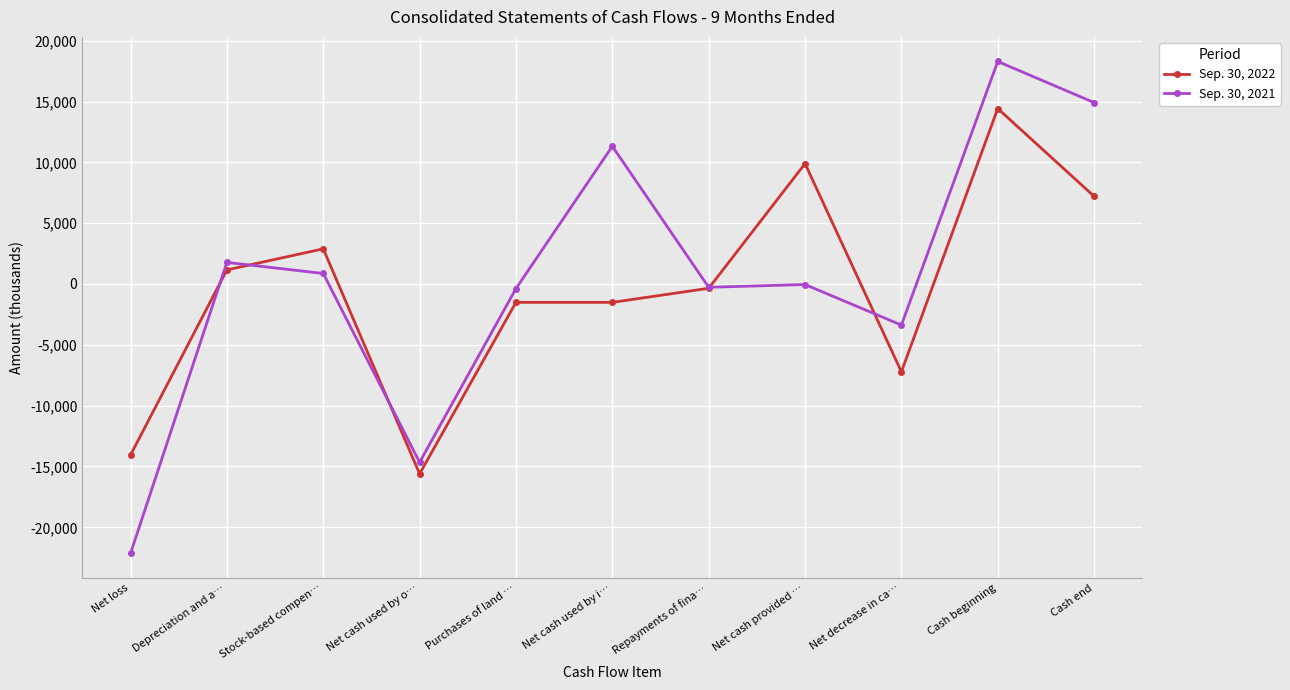

List the series in order of their peak value, highest first.

Sep. 30, 2021, Sep. 30, 2022